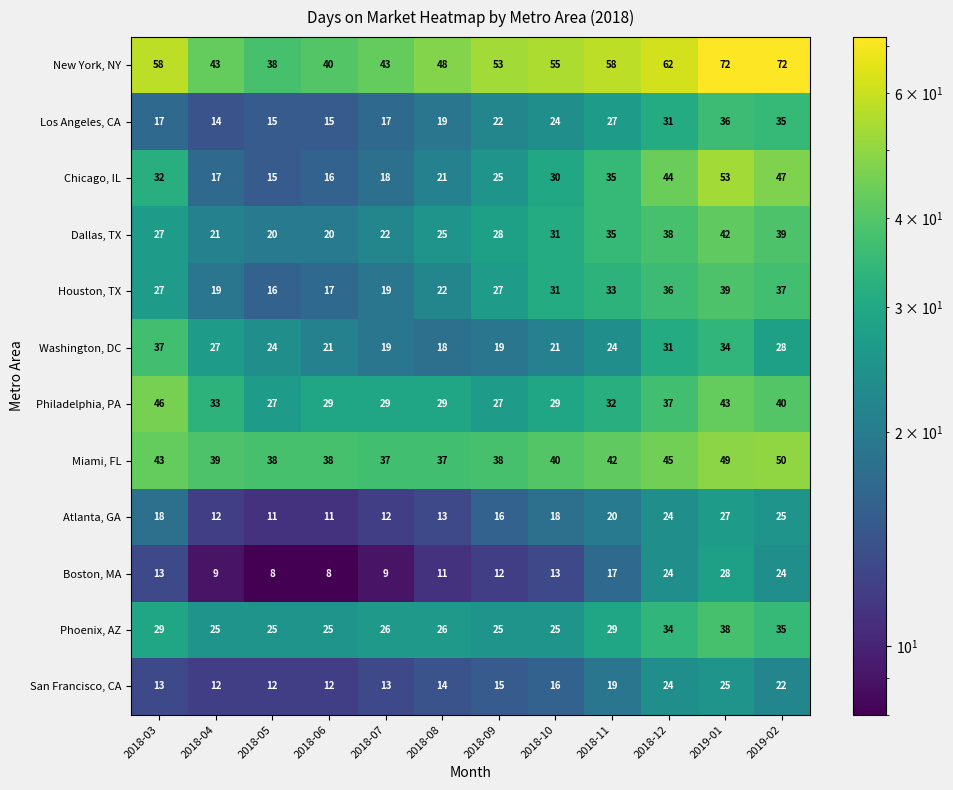

Between 2018-04 and 2019-02, which series saw the biggest shift?

Chicago, IL